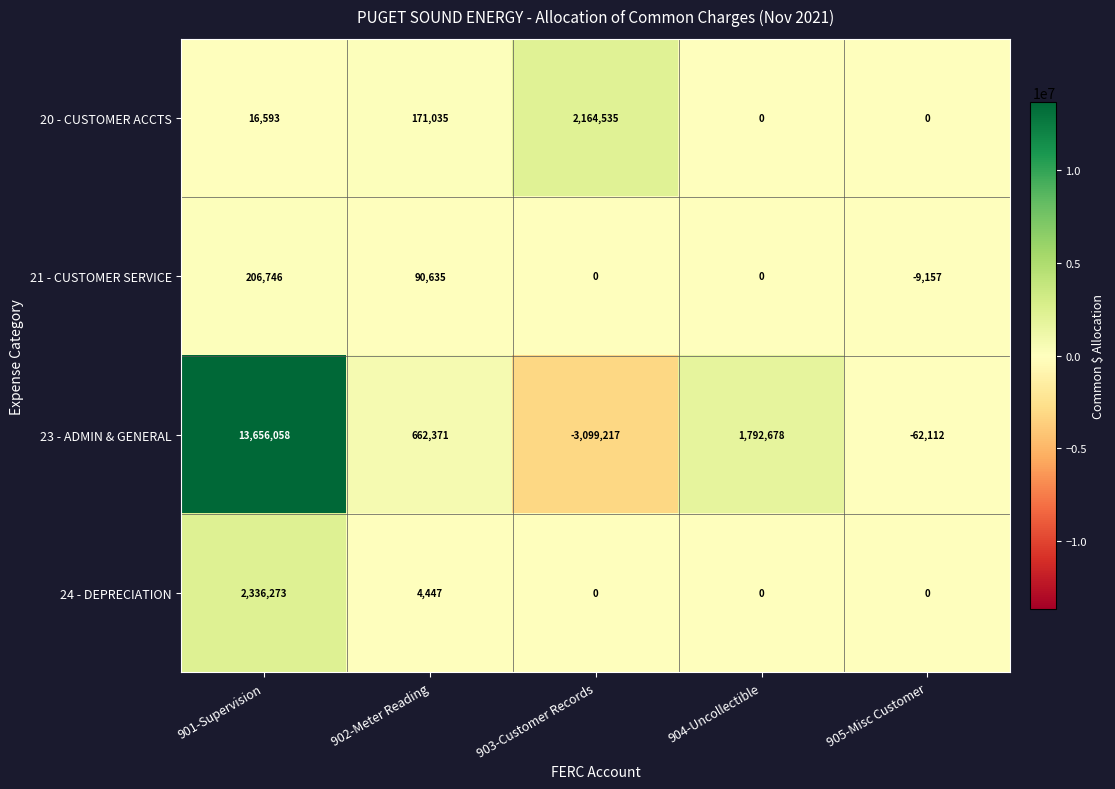

What is the difference between the 24 - DEPRECIATION values at 902-Meter Reading and 905-Misc Customer?

4447